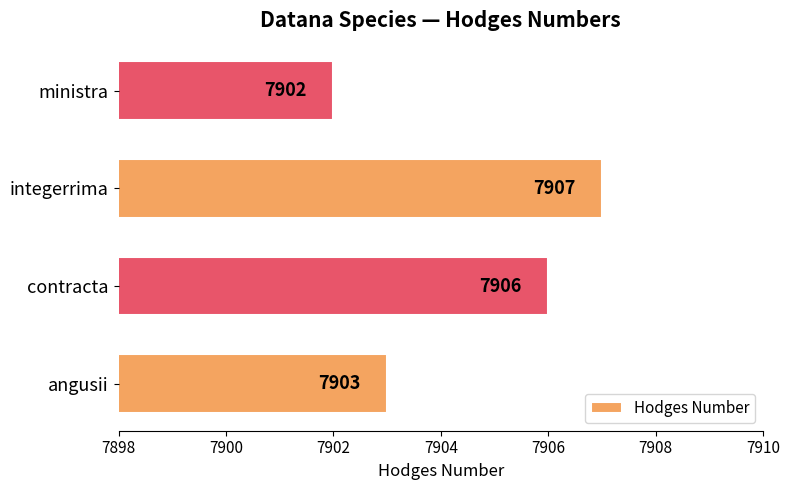

What is the maximum value shown in the chart?

7907